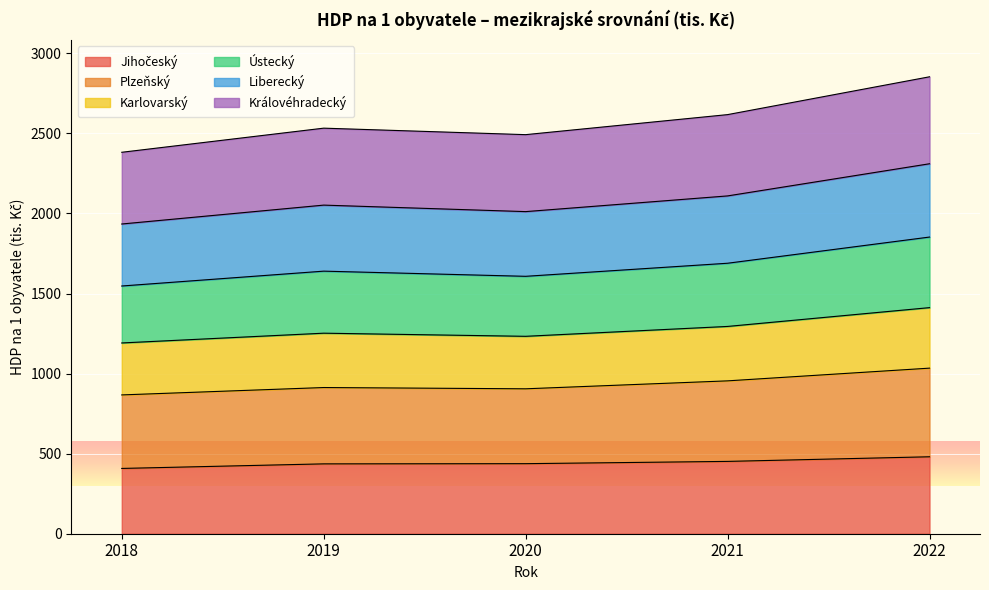

What is the total value across all series at 2020?

2492.2